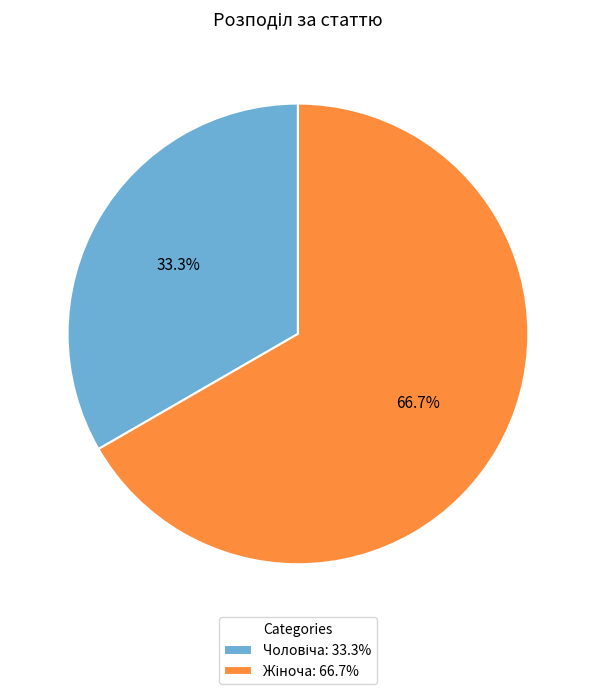

Is there a majority slice in this chart?

Yes